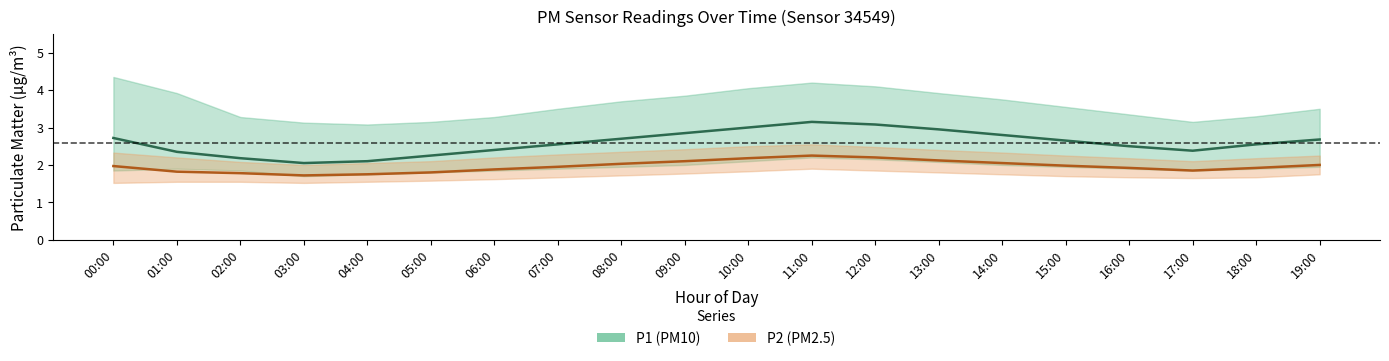

What is the label of the 11th point from the left?

10:00